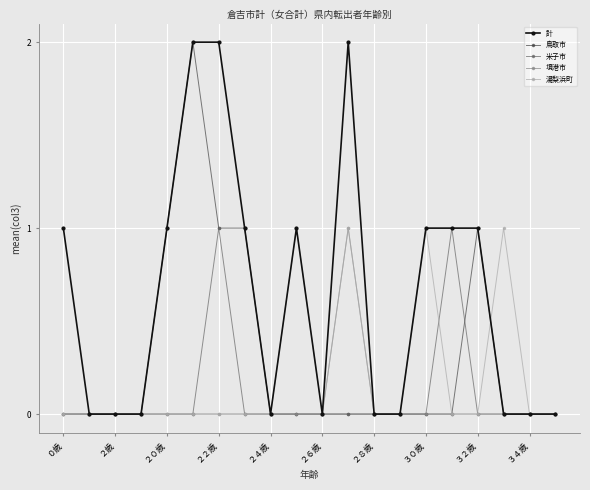

True or false: 湯梨浜町 has more than 0 interior local peaks.

True